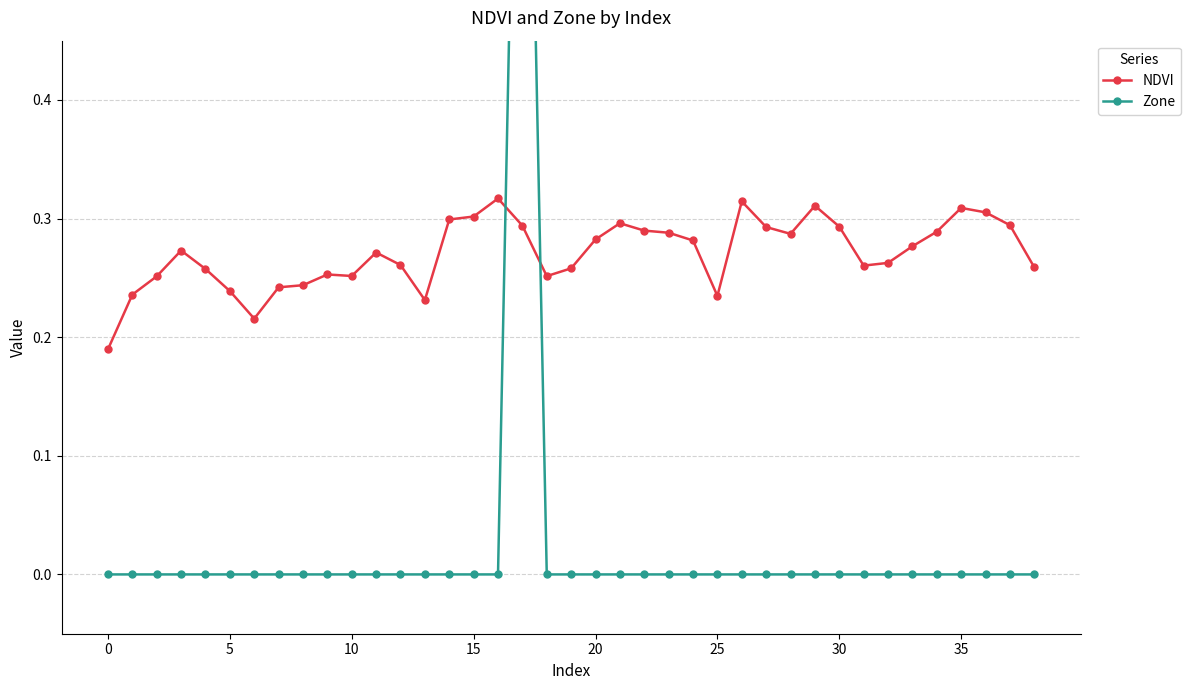

Reading left to right, list all the values displayed in this chart.

NDVI: 0.2	0.2	0.3	0.3	0.3	0.2	0.2	0.2	0.2	0.3	0.3	0.3	0.3	0.2	0.3	0.3	0.3	0.3	0.3	0.3	0.3	0.3	0.3	0.3	0.3	0.2	0.3	0.3	0.3	0.3	0.3	0.3	0.3	0.3	0.3	0.3	0.3	0.3	0.3
Zone: 0.0	0.0	0.0	0.0	0.0	0.0	0.0	0.0	0.0	0.0	0.0	0.0	0.0	0.0	0.0	0.0	0.0	1.0	0.0	0.0	0.0	0.0	0.0	0.0	0.0	0.0	0.0	0.0	0.0	0.0	0.0	0.0	0.0	0.0	0.0	0.0	0.0	0.0	0.0